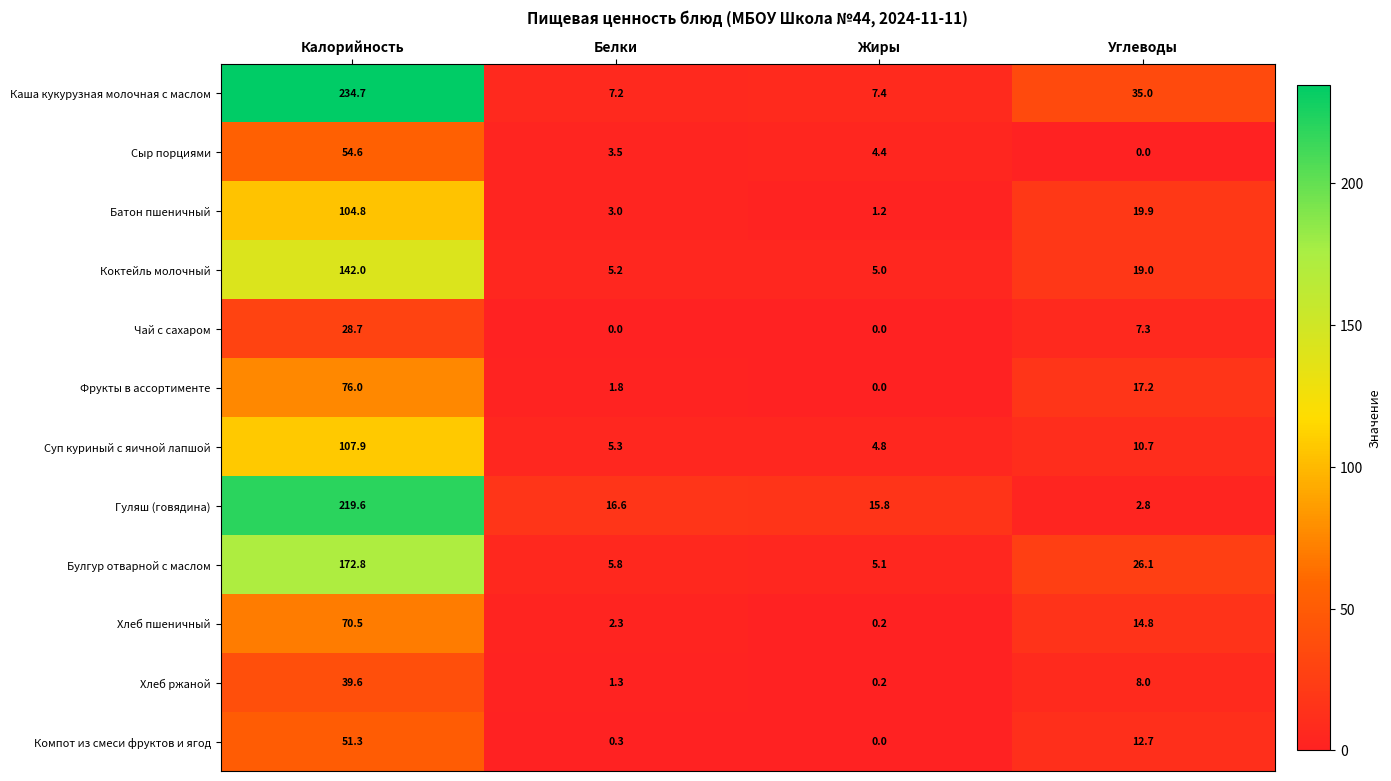

Between Калорийность and Жиры, which series saw the biggest shift?

Каша кукурузная молочная с маслом